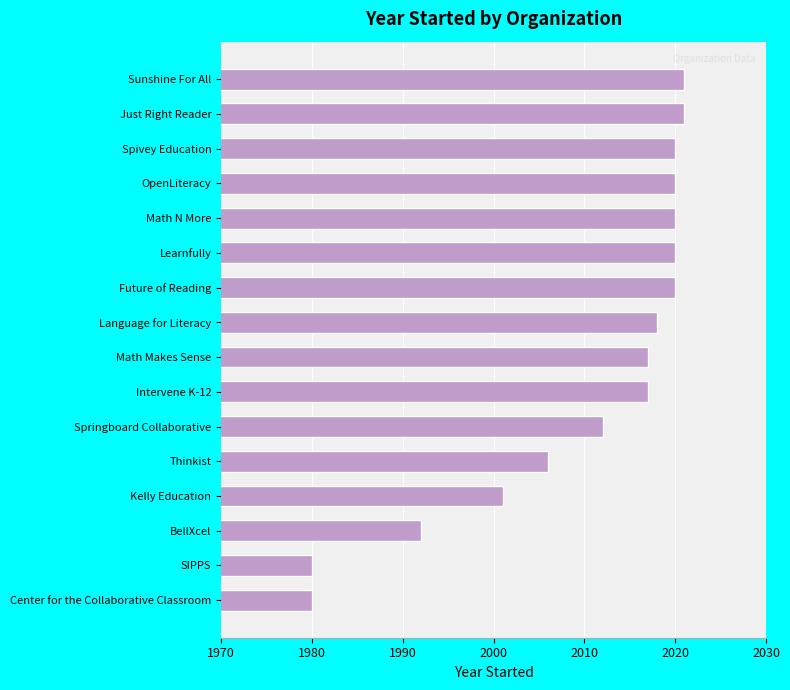

Is it true that the value at SIPPS is 1980?

True